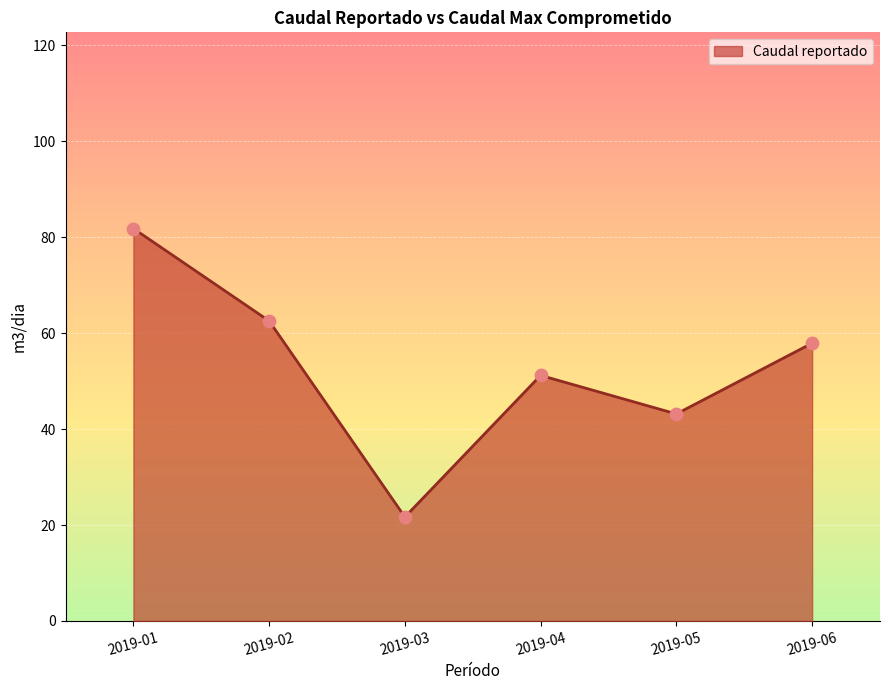

Which has a higher value, 2019-01 or 2019-02?

2019-01